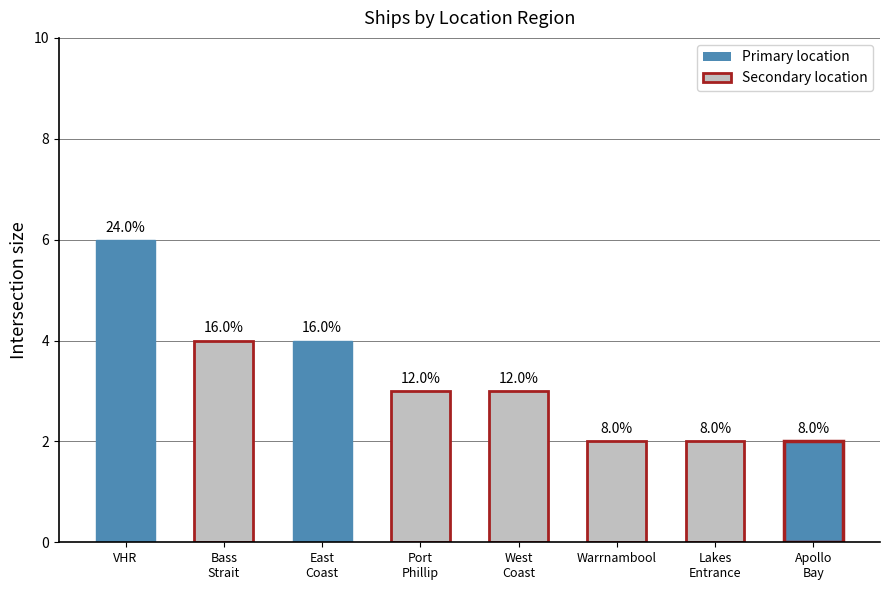

Approximately how many times larger is the value at Lakes
Entrance compared to East
Coast?

0.5